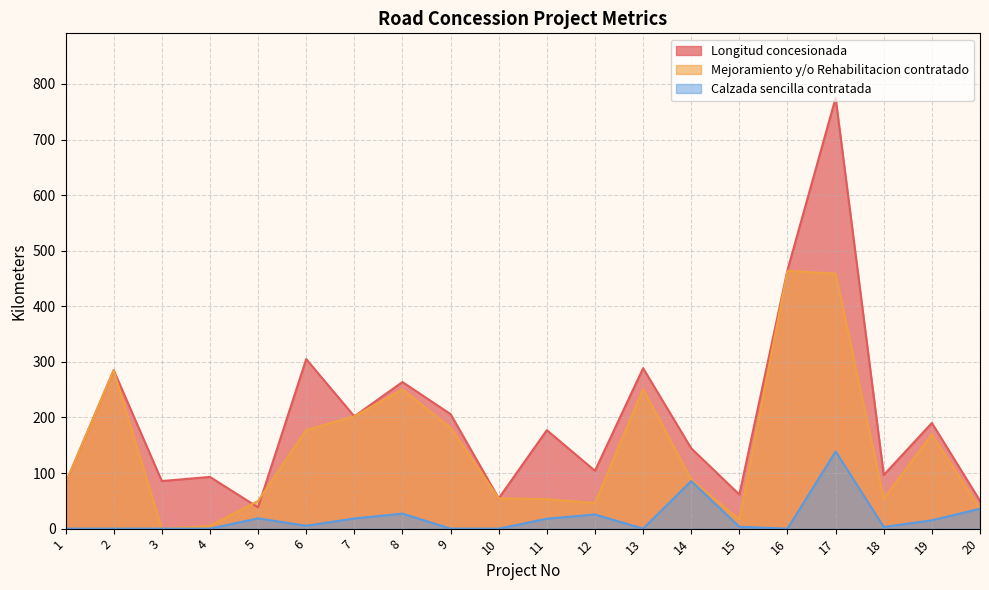

Reading left to right, transcribe all the data shown in this chart.

Longitud concesionada: 1=81.6	2=285.0	3=85.6	4=93.0	5=38.3	6=305.0	7=202.0	8=263.7	9=206.0	10=54.5	11=177.1	12=104.0	13=288.6	14=144.5	15=61.3	16=465.0	17=774.8	18=96.5	19=190.1	20=50.0
Mejoramiento y/o Rehabilitacion contratado: 1=81.6	2=285.0	3=0.0	4=4.7	5=49.8	6=177.3	7=202.0	8=250.5	9=181.6	10=54.5	11=53.0	12=45.9	13=251.0	14=88.6	15=16.3	16=463.9	17=458.5	18=54.0	19=169.4	20=35.8
Calzada sencilla contratada: 1=0.0	2=0.0	3=0.0	4=0.0	5=18.5	6=5.2	7=18.3	8=27.0	9=0.0	10=0.0	11=17.8	12=25.5	13=0.0	14=85.6	15=3.3	16=0.0	17=138.8	18=3.0	19=15.0	20=35.8